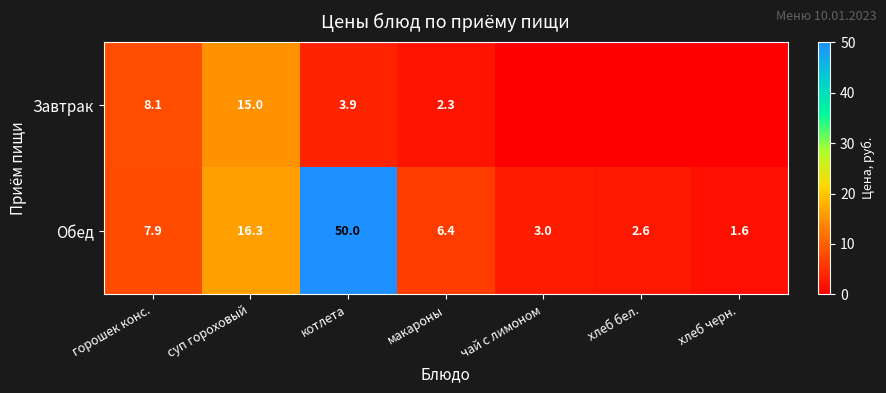

True or false: Обед has a value of 3.0 at чай с лимоном.

True